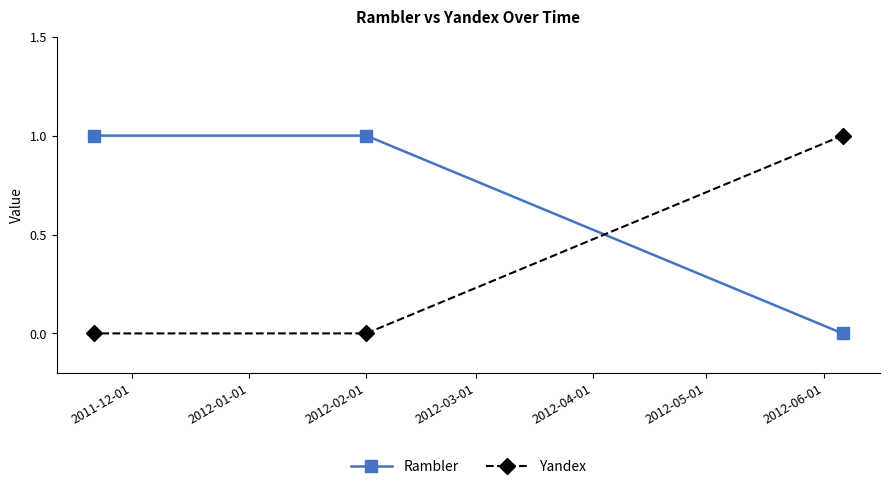

Which series has the largest total across all categories?

Rambler